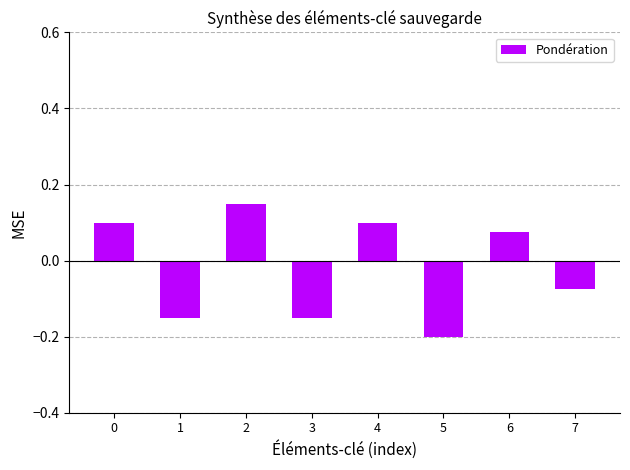

Which has a higher value, 5 or 7?

7